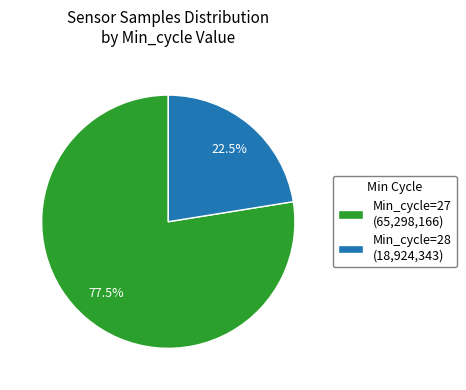

What is the total percentage of Min_cycle=28 (18,924,343) and Min_cycle=27 (65,298,166)?

100.0%